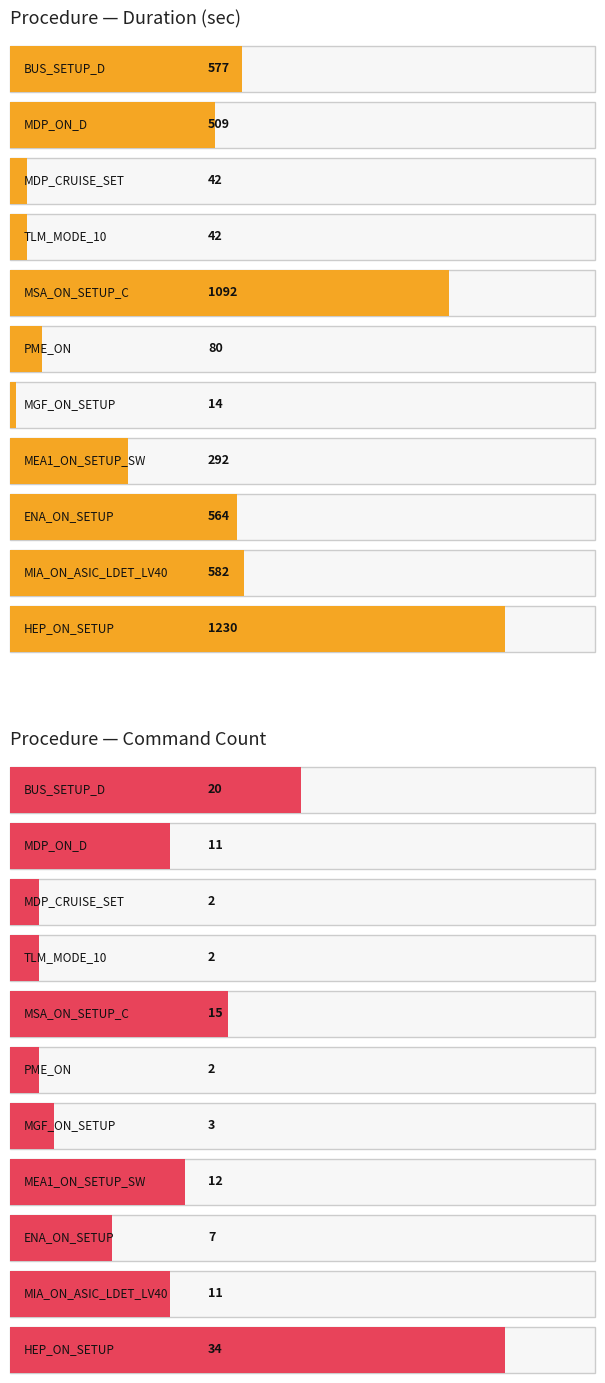

At which category does the chart reach its peak across all series?

HEP_ON_SETUP